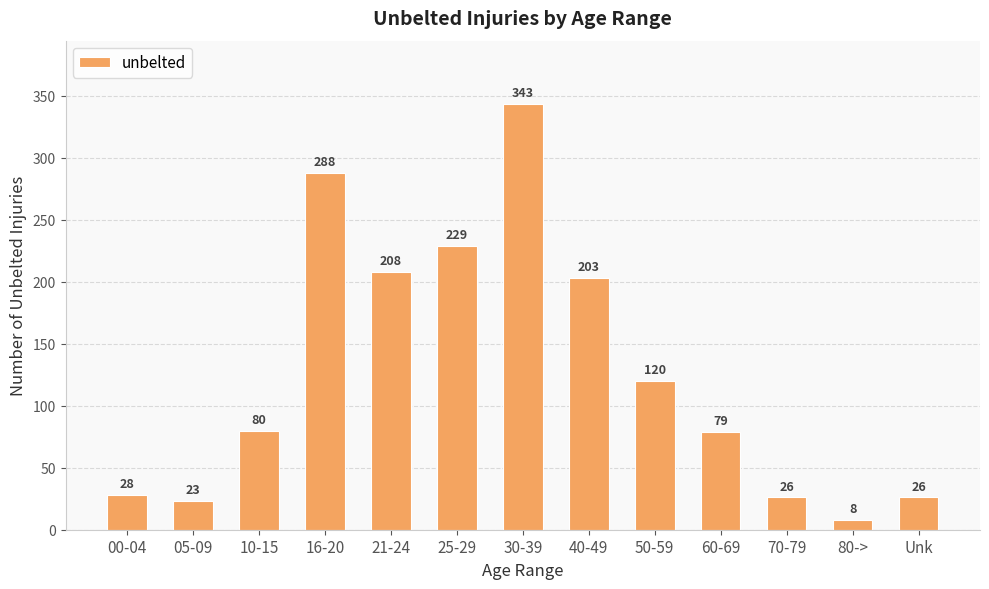

What is the sum of the values at 30-39 and 05-09?

366